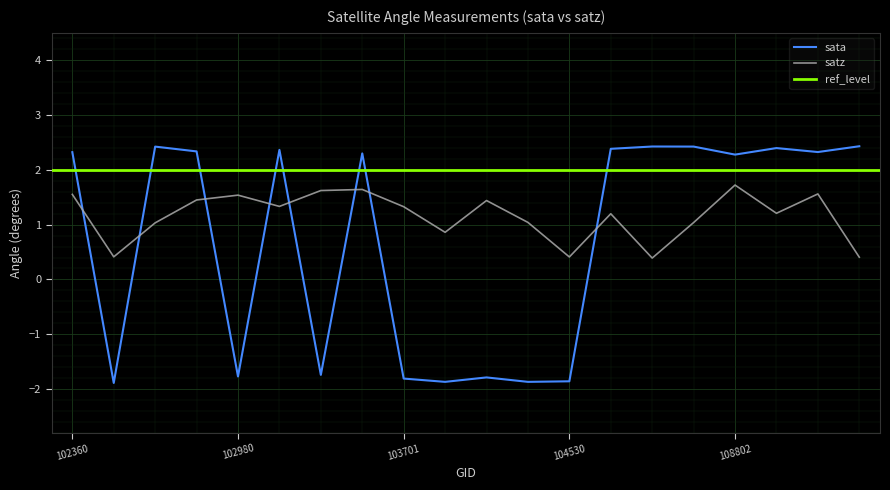

Reading left to right, extract all data points from this chart.

sata: 102360=2.3	102610=-1.9	102853=2.4	102972=2.3	102980=-1.8	103574=2.4	103583=-1.7	103694=2.3	103701=-1.8	103818=-1.9	104295=-1.8	104414=-1.9	104530=-1.9	107573=2.4	108280=2.4	108455=2.4	108802=2.3	121733=2.4	121902=2.3	122436=2.4
satz: 102360=1.6	102610=0.4	102853=1.0	102972=1.5	102980=1.5	103574=1.3	103583=1.6	103694=1.6	103701=1.3	103818=0.9	104295=1.4	104414=1.0	104530=0.4	107573=1.2	108280=0.4	108455=1.0	108802=1.7	121733=1.2	121902=1.6	122436=0.4